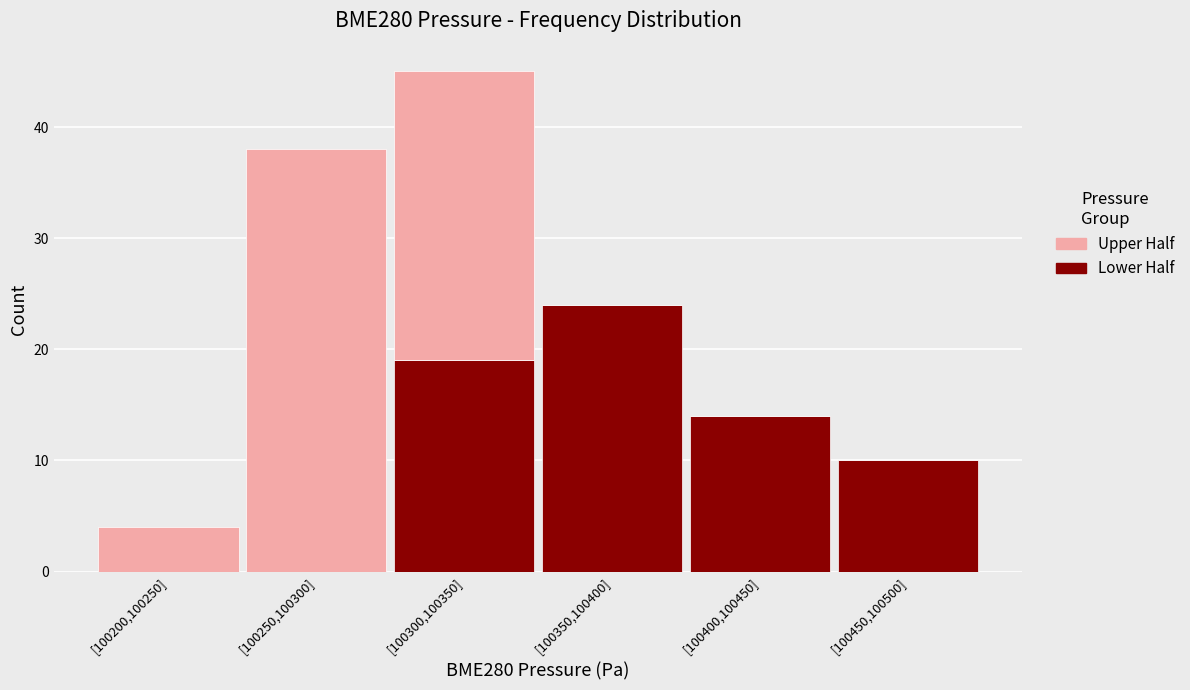

Reading left to right, what are the values for Lower Half?

[100200,100250]=0	[100250,100300]=0	[100300,100350]=19	[100350,100400]=24	[100400,100450]=14	[100450,100500]=10